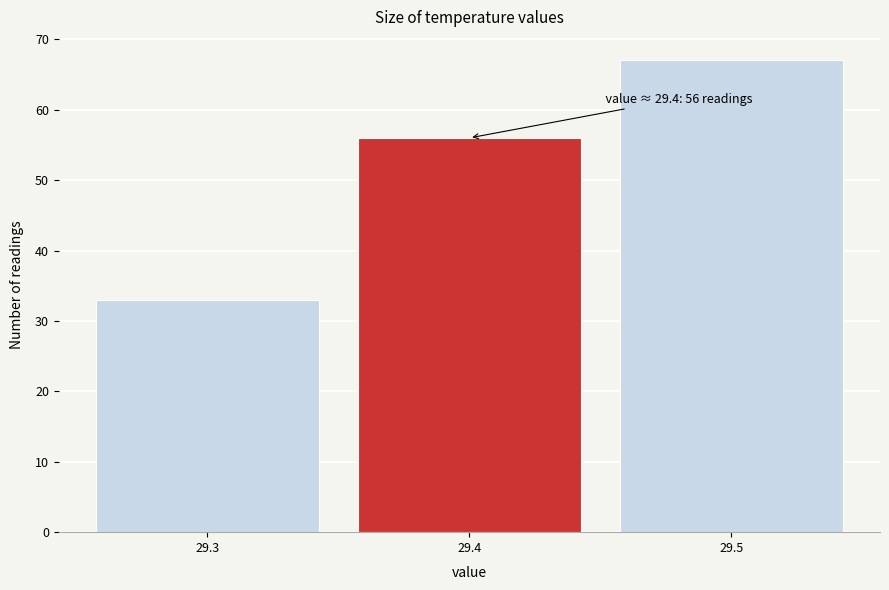

Over which range of the x-axis is the bar tallest?

29.45 to 29.55